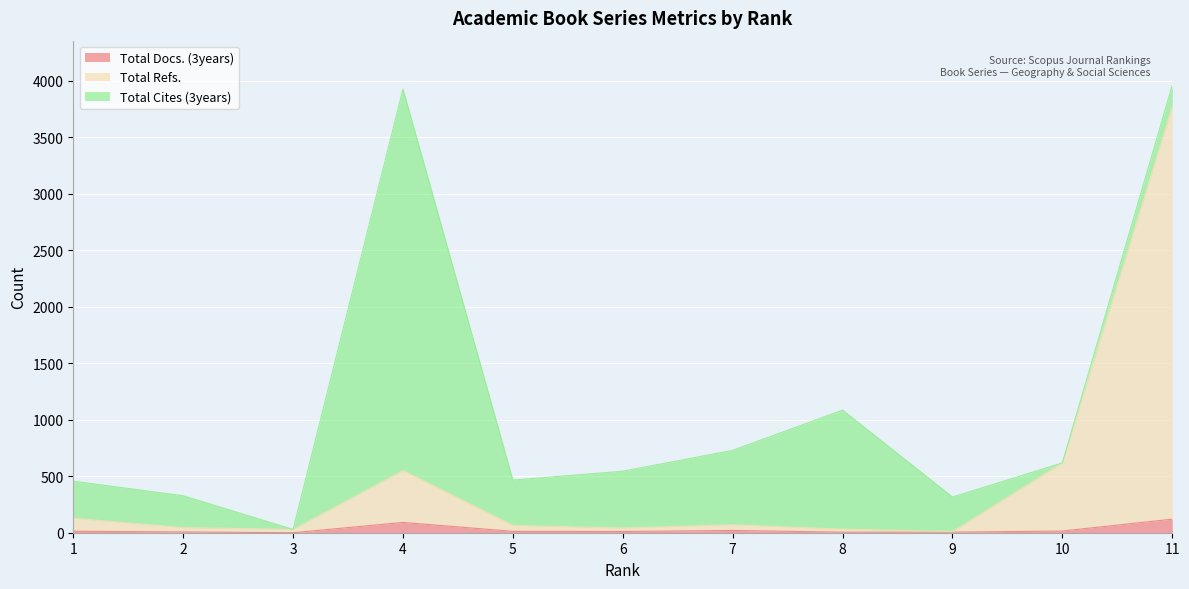

What is the difference between the maximum and second lowest values in the Total Docs. (3years) series?

115